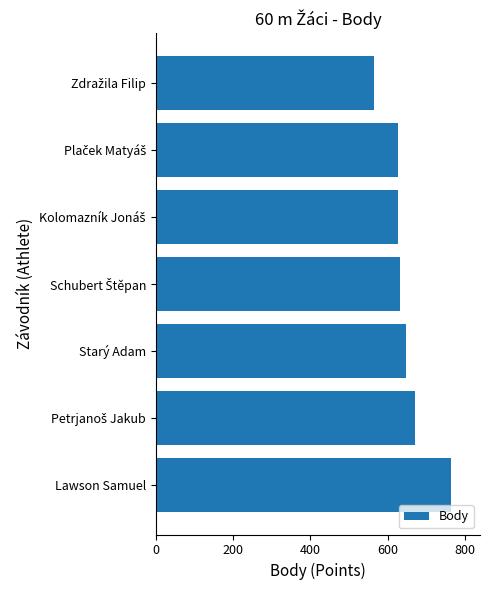

What is the ratio of the value at Lawson Samuel to the value at Starý Adam?

1.2